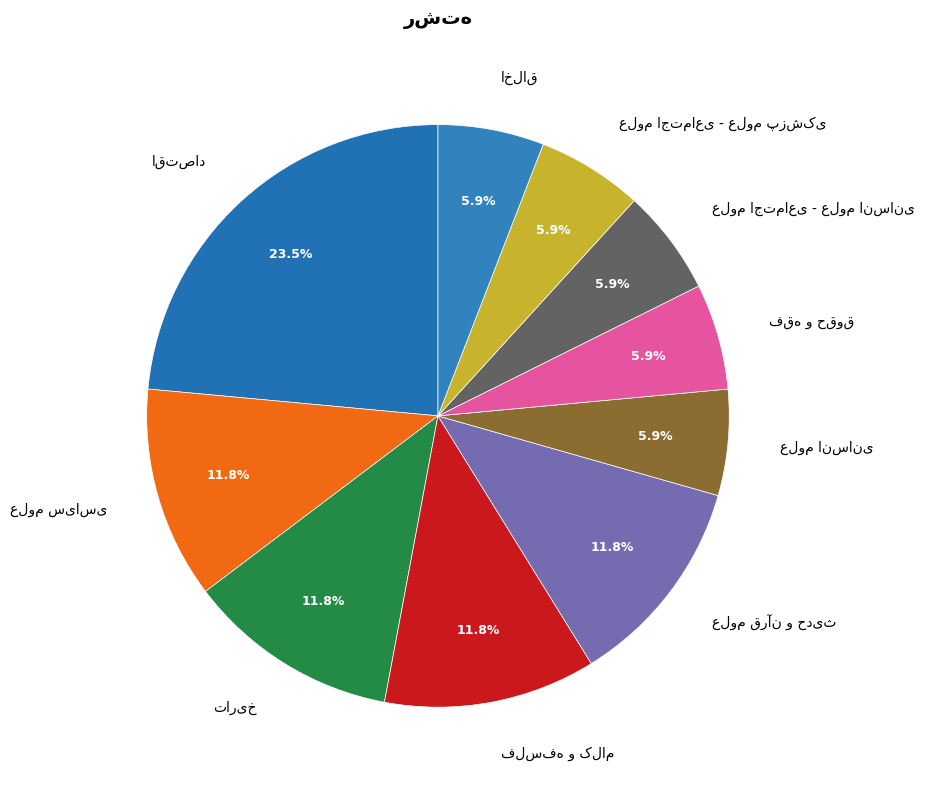

Does any single category account for the majority?

No